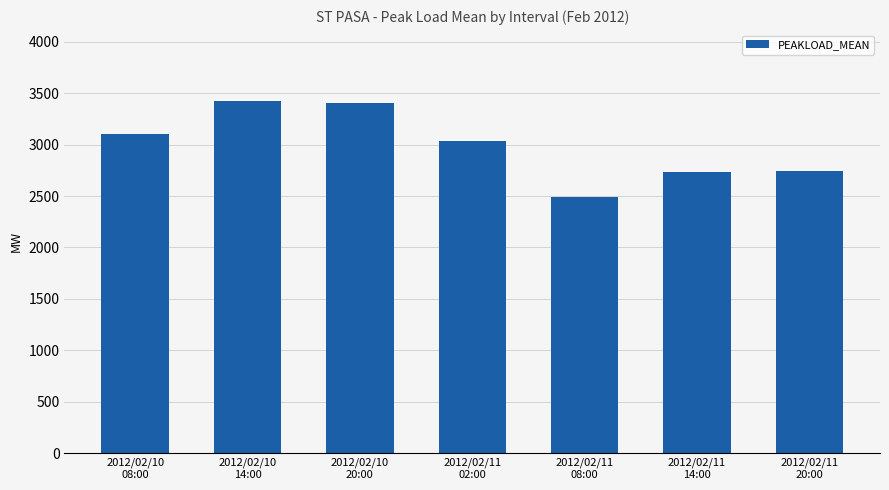

What is the value of the 6th bar from the left?

2737